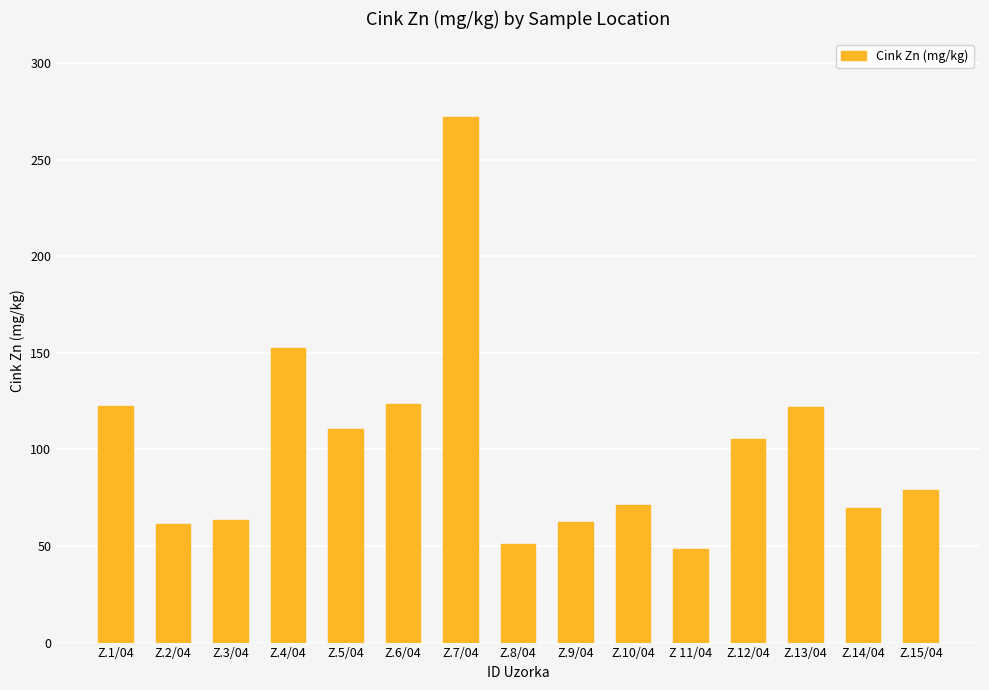

What is the change in value from Z.10/04 to Z 11/04?

-23.0